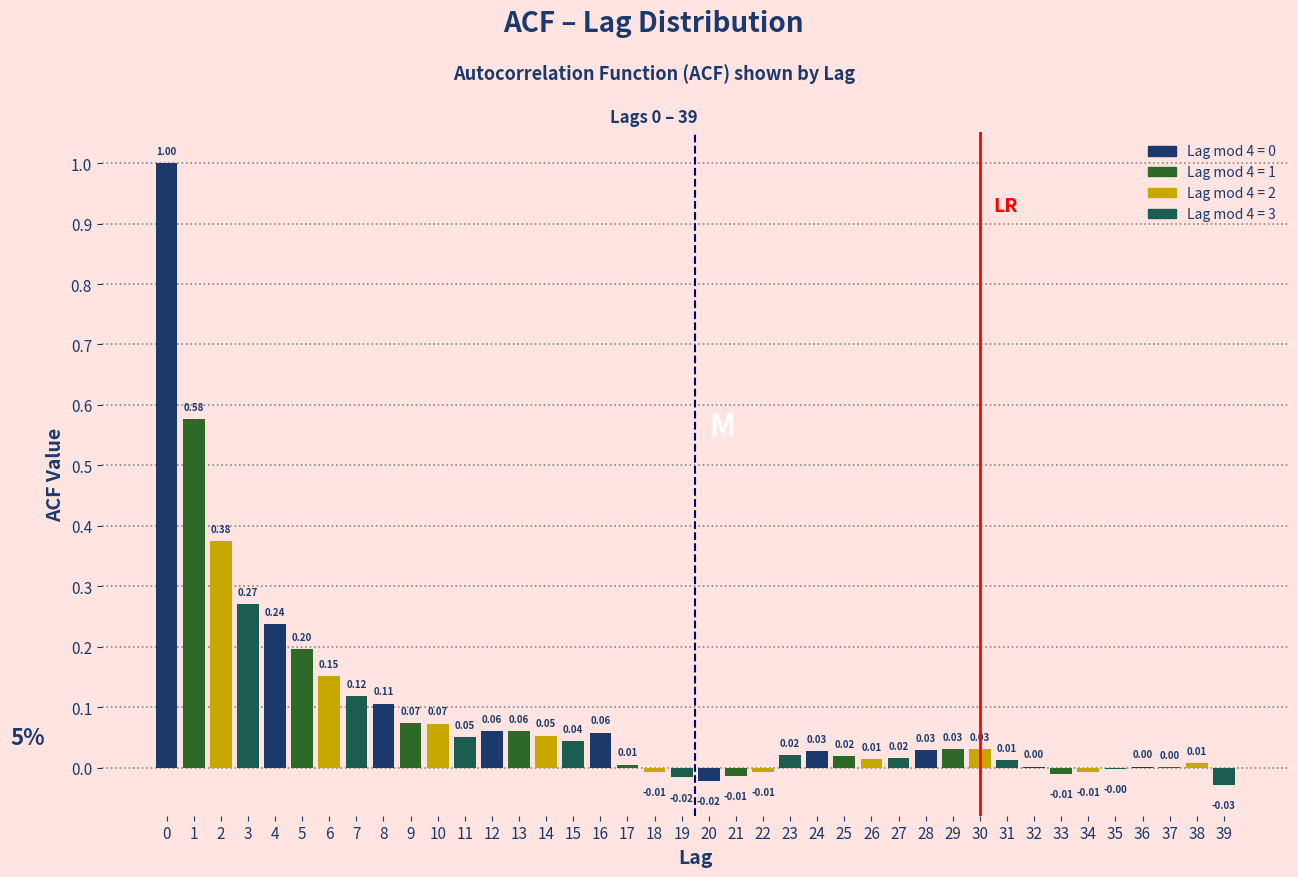

What is the sum of all values?

3.6